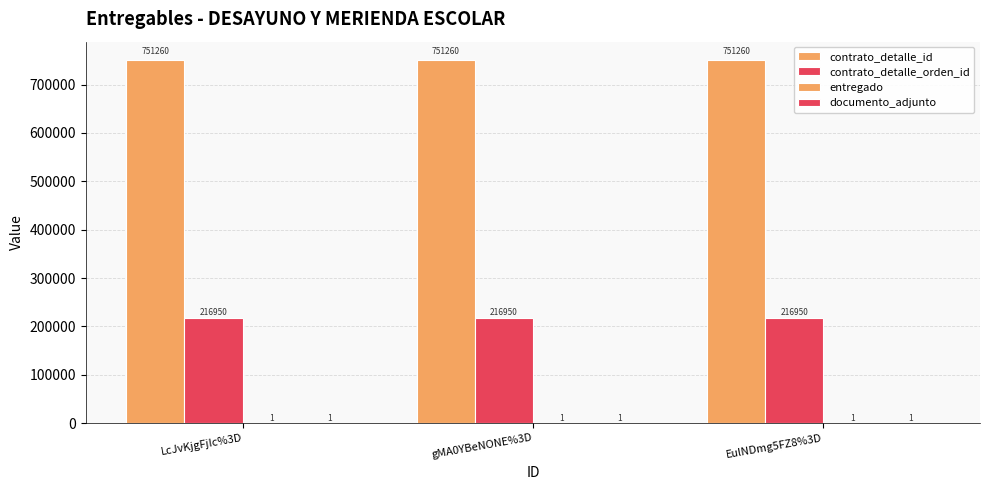

Reading right to left, extract all data points from this chart.

contrato_detalle_id: 751260	751260	751260
contrato_detalle_orden_id: 216950	216950	216950
entregado: 1	1	1
documento_adjunto: 1	1	1